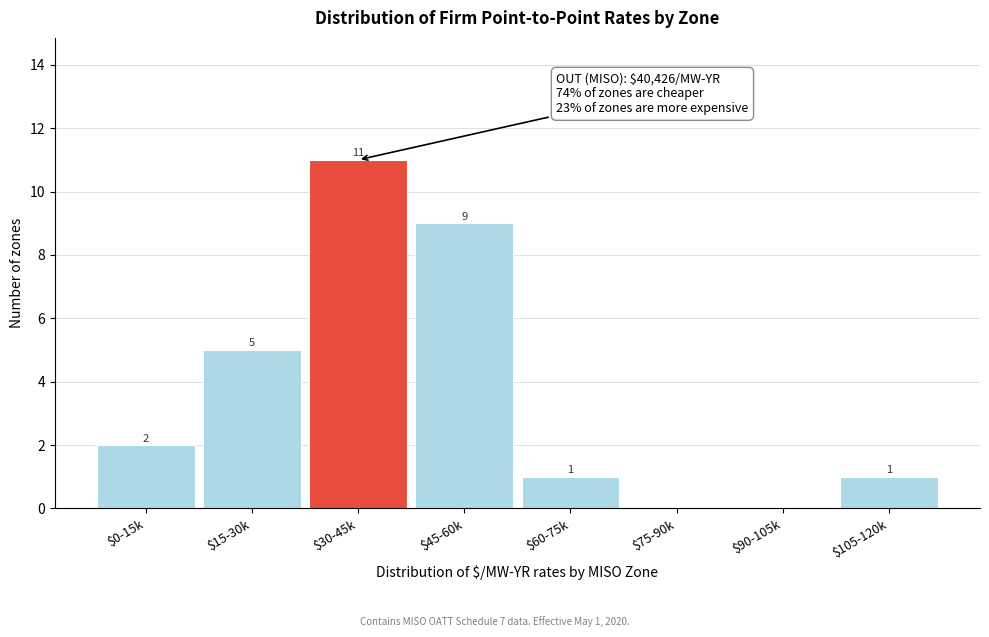

What is the maximum value shown in the chart?

11